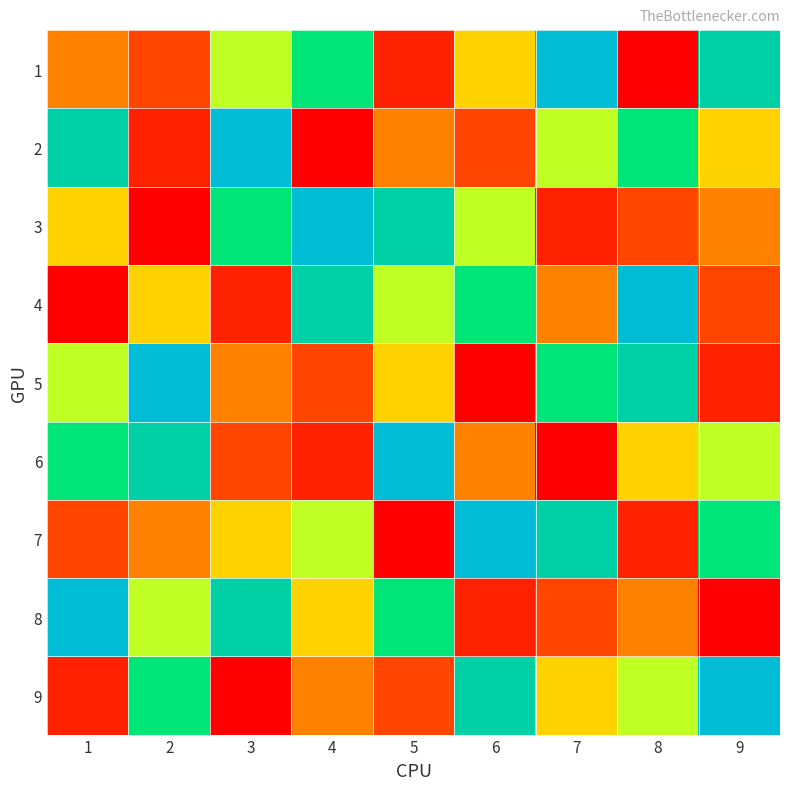

What is the total value across all series at 7?

45